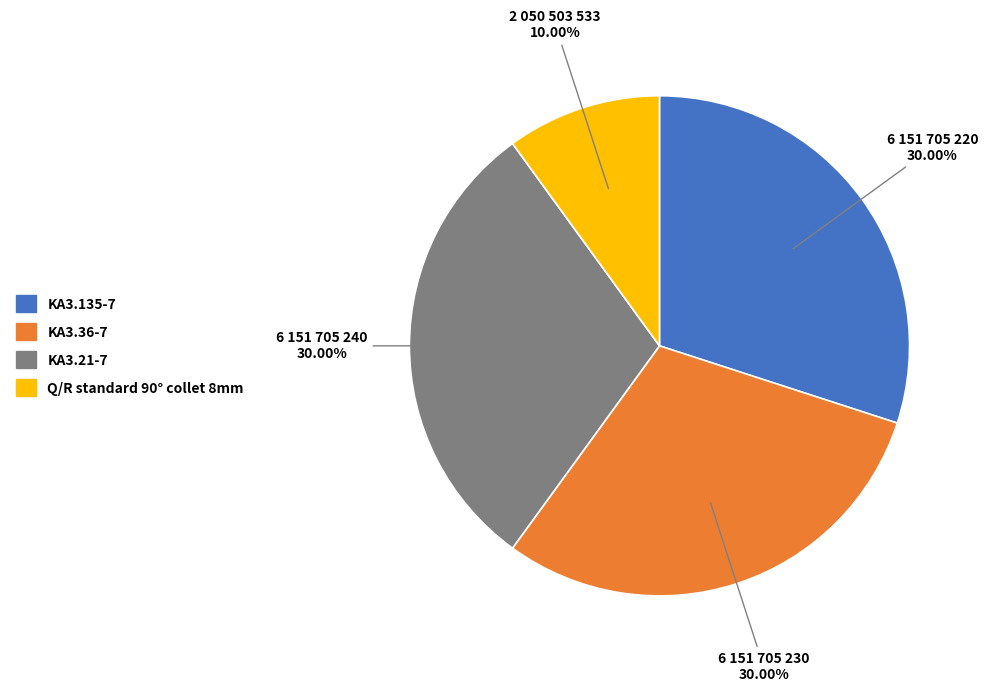

Is there a majority slice in this chart?

No